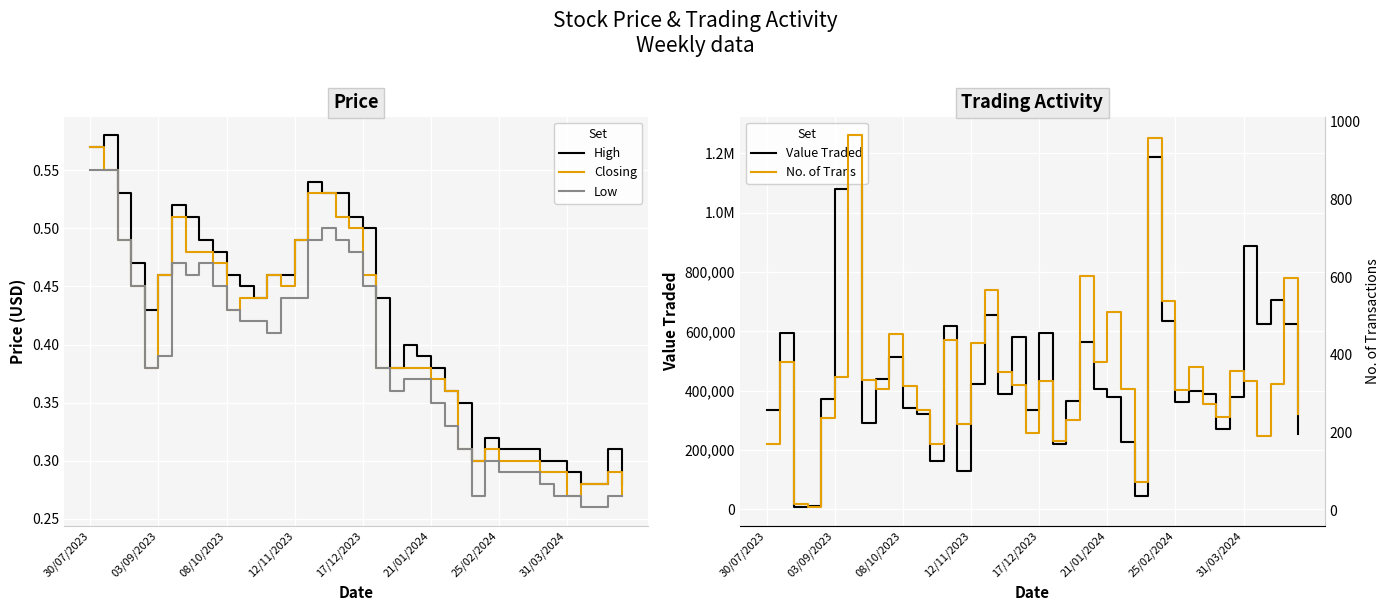

At which label does Closing reach its peak?

30/07/2023